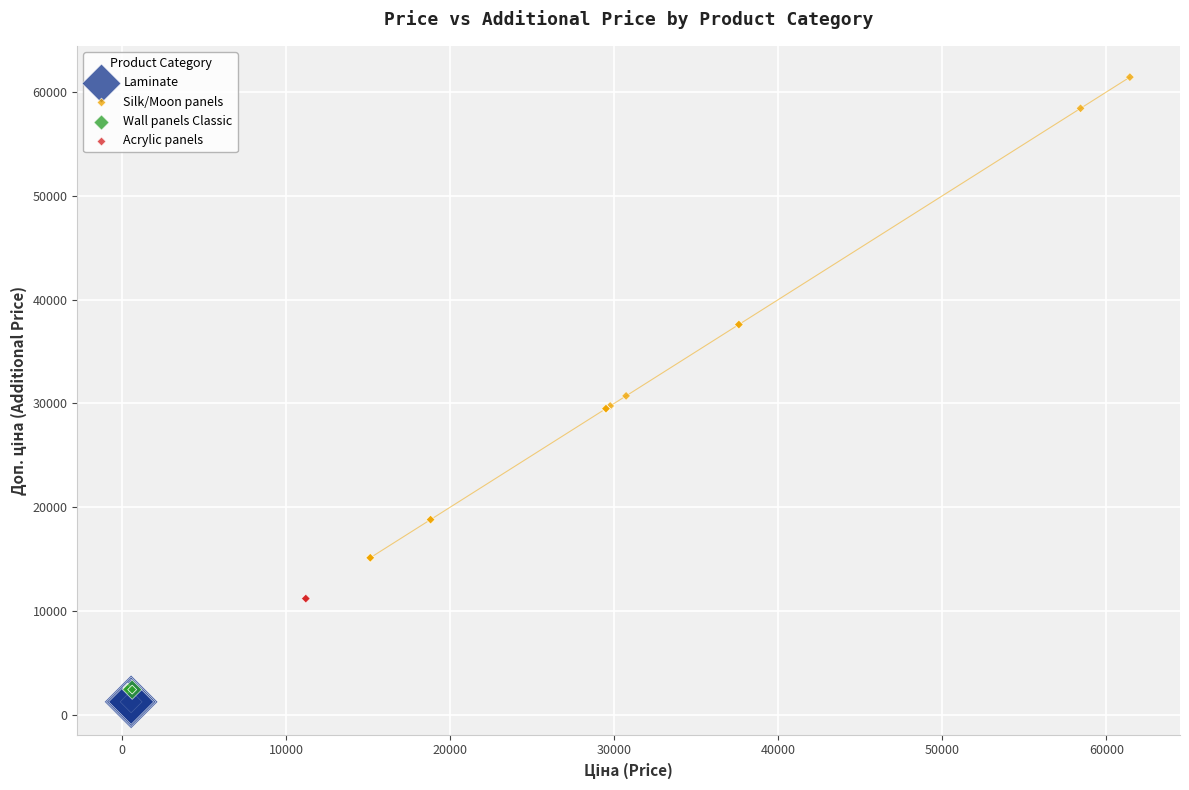

Which series reaches the maximum Y coordinate?

Silk/Moon panels